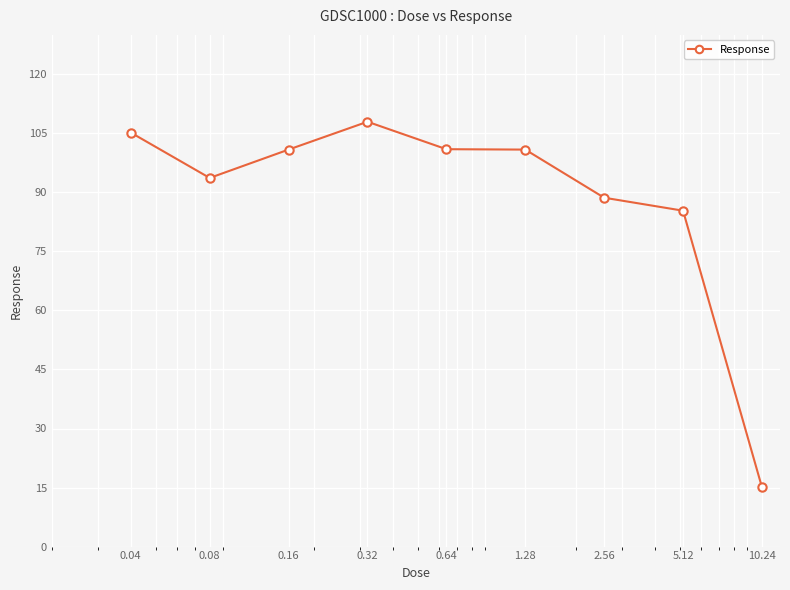

What is the greatest value displayed?

107.9